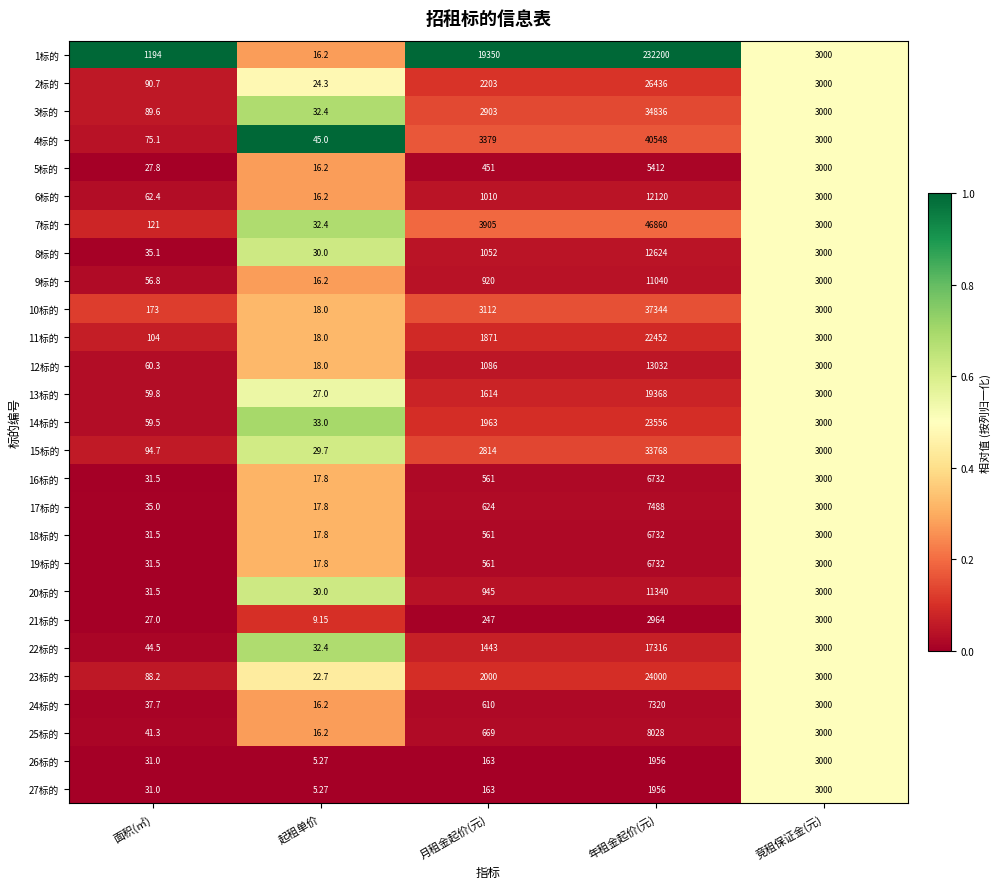

Which label corresponds to the largest value in the chart?

年租金起价(元)